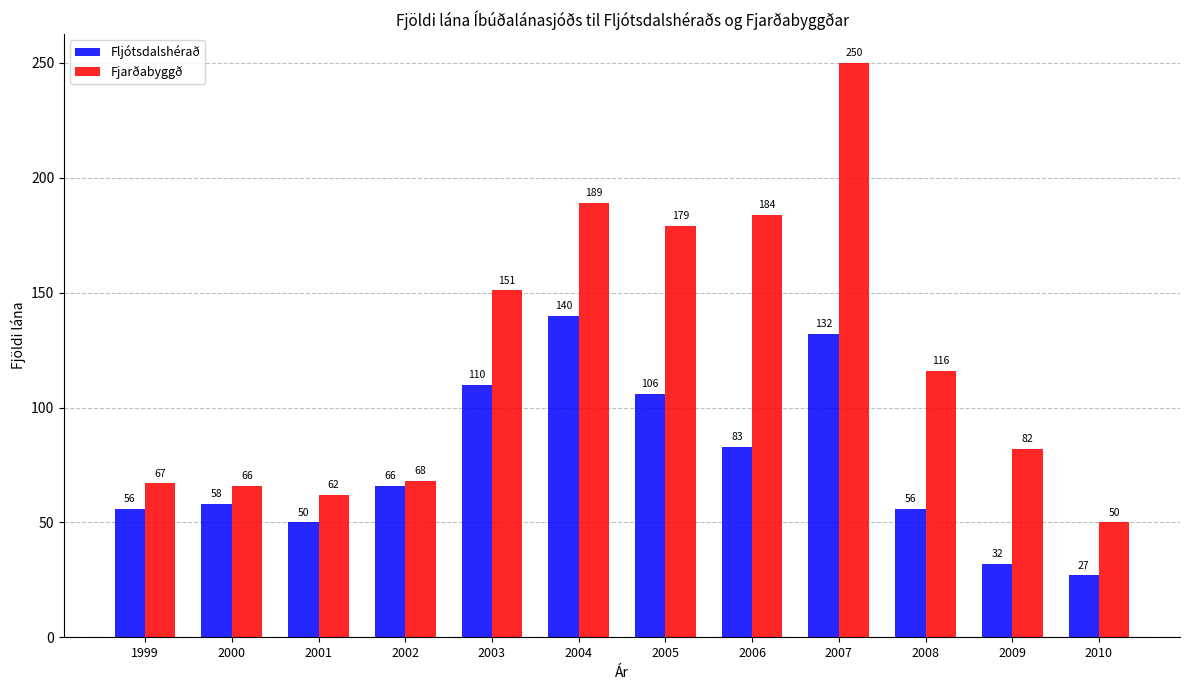

What is the approximate value of Fjarðabyggð at 2006, to the nearest 5?

185